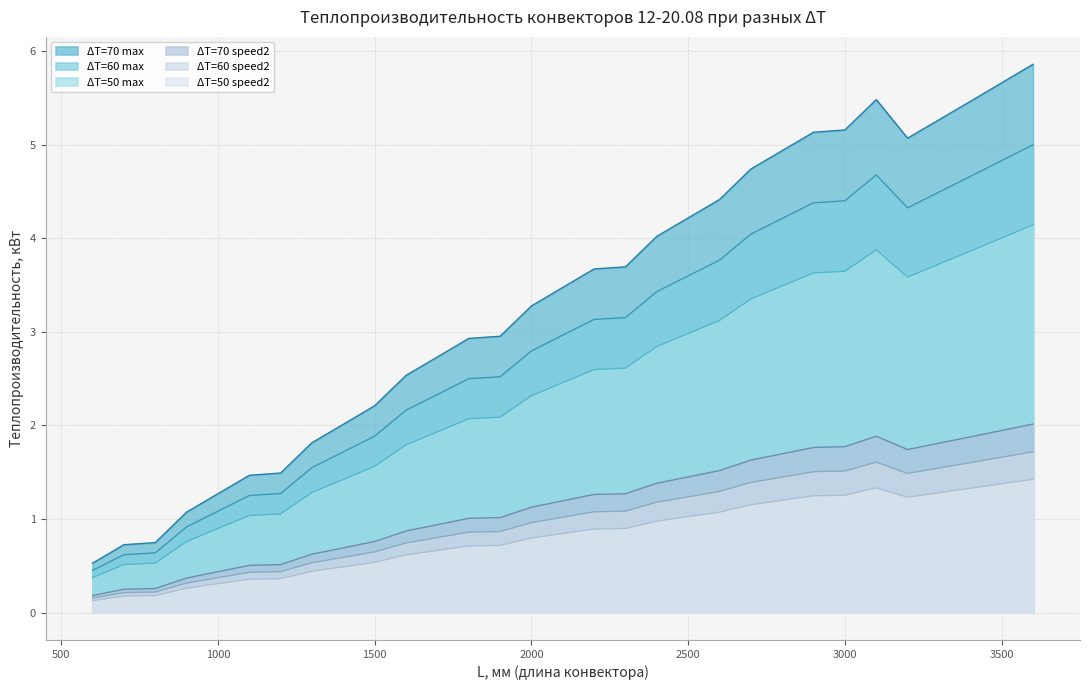

Which category has the lowest value in the ΔT=70 speed2 series?

600